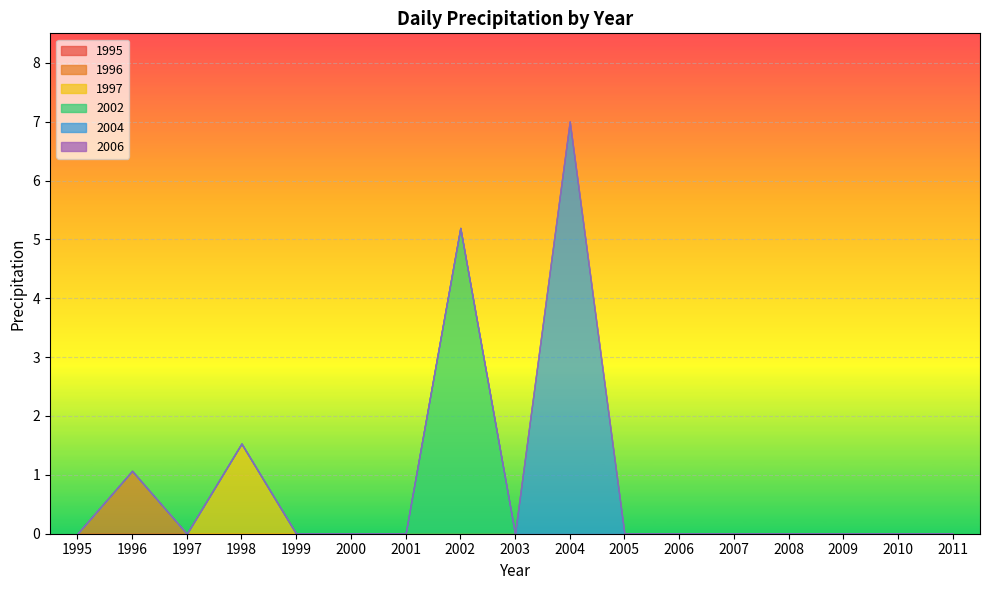

Count the number of categories in the chart.

20